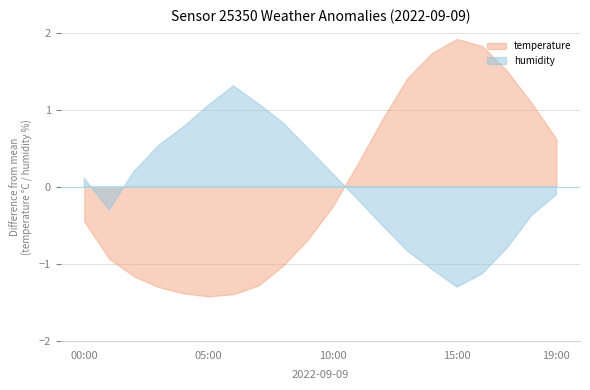

What position from the left is 17:00?

18